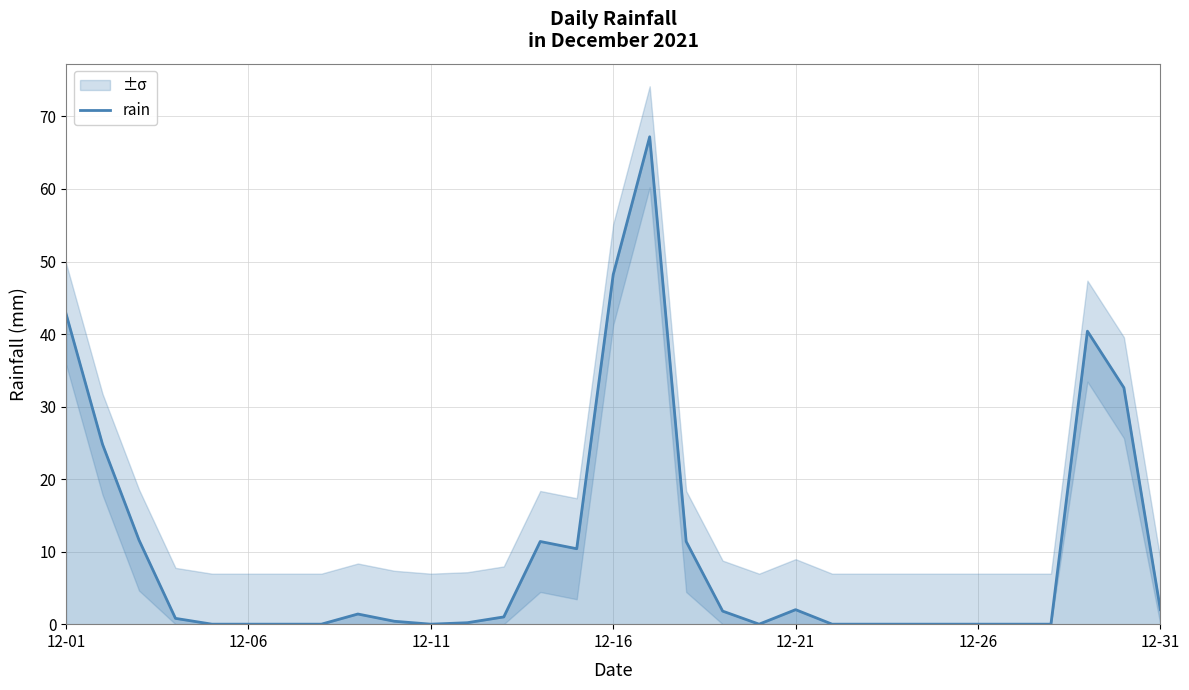

What is the difference between the maximum and minimum values?

67.2